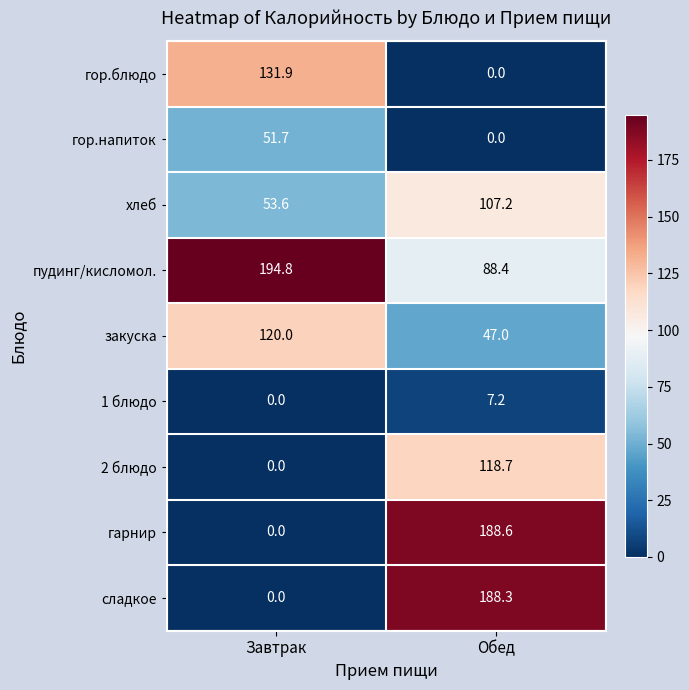

Which label corresponds to the largest value in the chart?

Завтрак